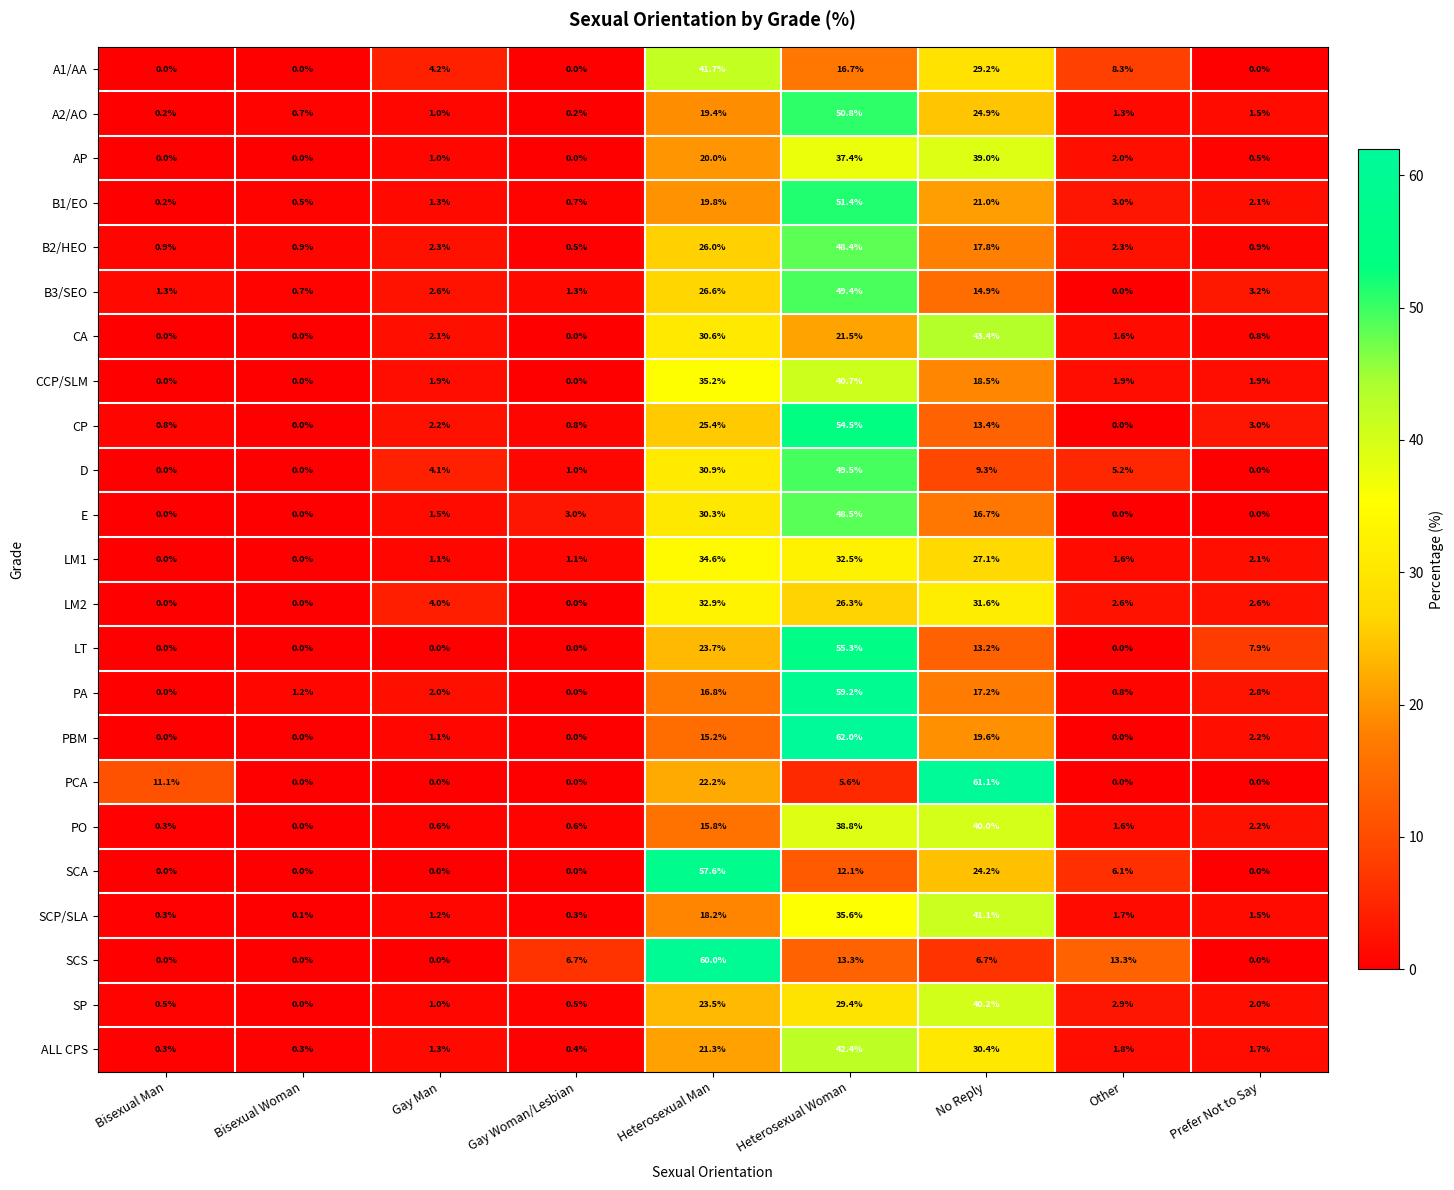

How many values in A1/AA are above zero?

5